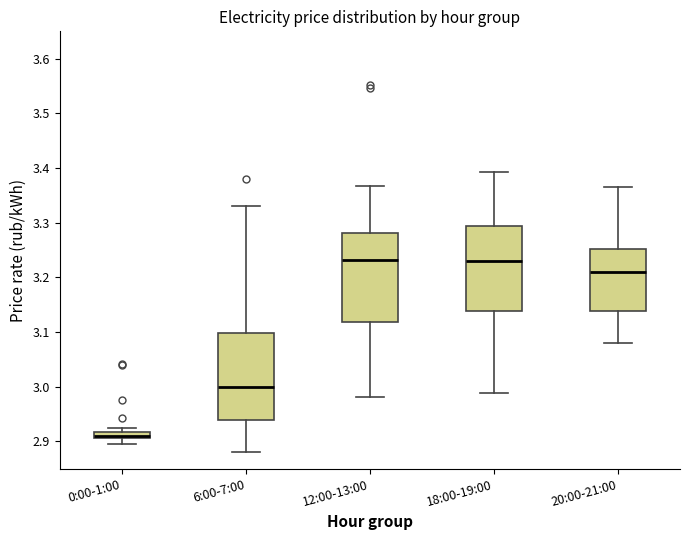

Where is the upper edge of the box for 0:00-1:00 on the y-axis? The values are not printed on the chart, so give them approximately, as read against the axis.

2.92